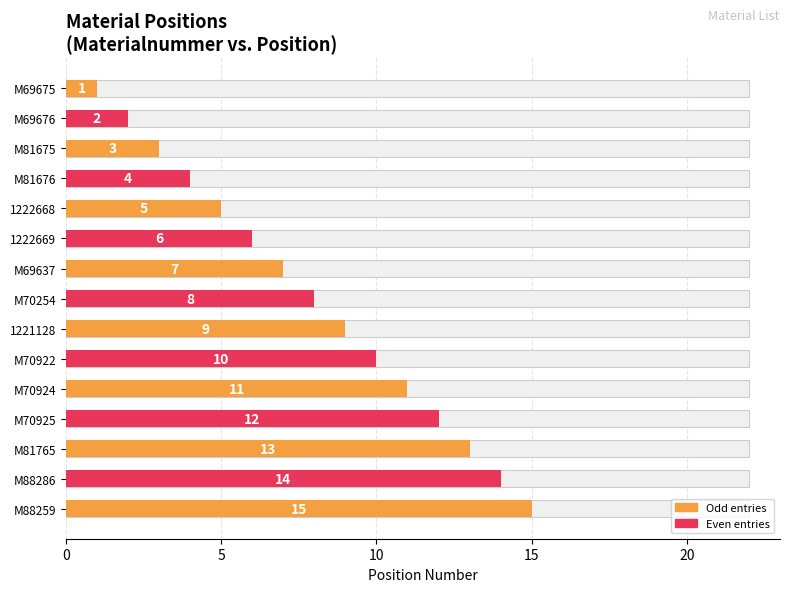

True or false: the data shows 7 at M81676.

False